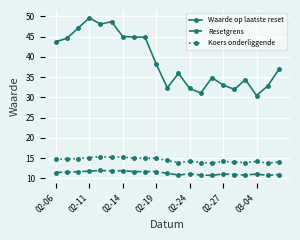

What is the smallest value displayed?

10.8